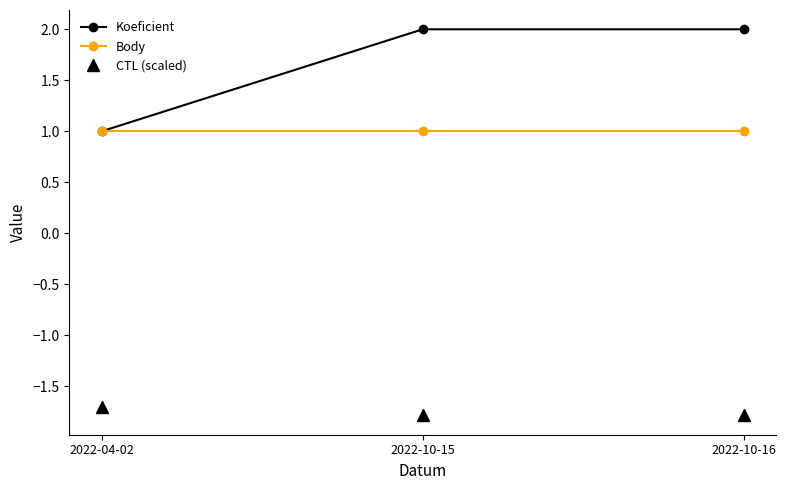

Reading right to left, extract all data points from this chart.

Koeficient: 2022-10-16=2.0	2022-10-15=2.0	2022-04-02=1.0
Body: 2022-10-16=1.0	2022-10-15=1.0	2022-04-02=1.0
CTL (scaled): 2022-10-16=-1.8	2022-10-15=-1.8	2022-04-02=-1.7